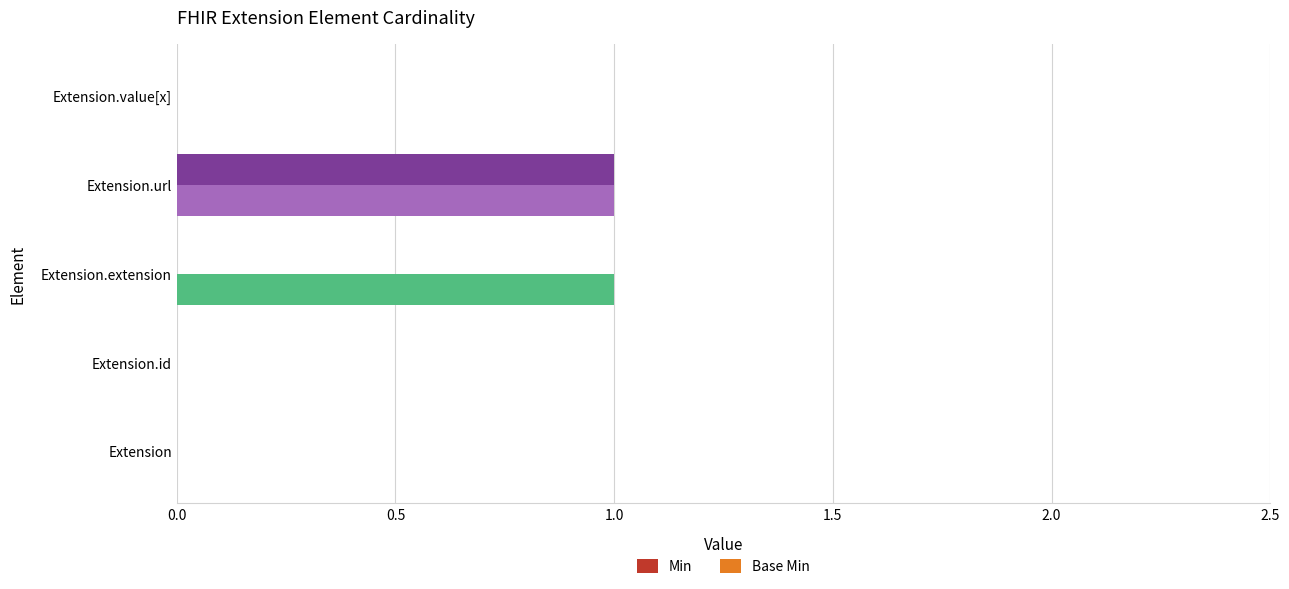

Is it true that Min equals 0 at Extension.extension?

True